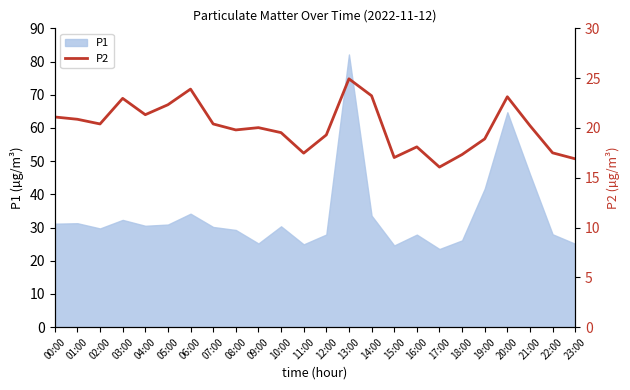

Where is the data nearest to the value 20?

09:00